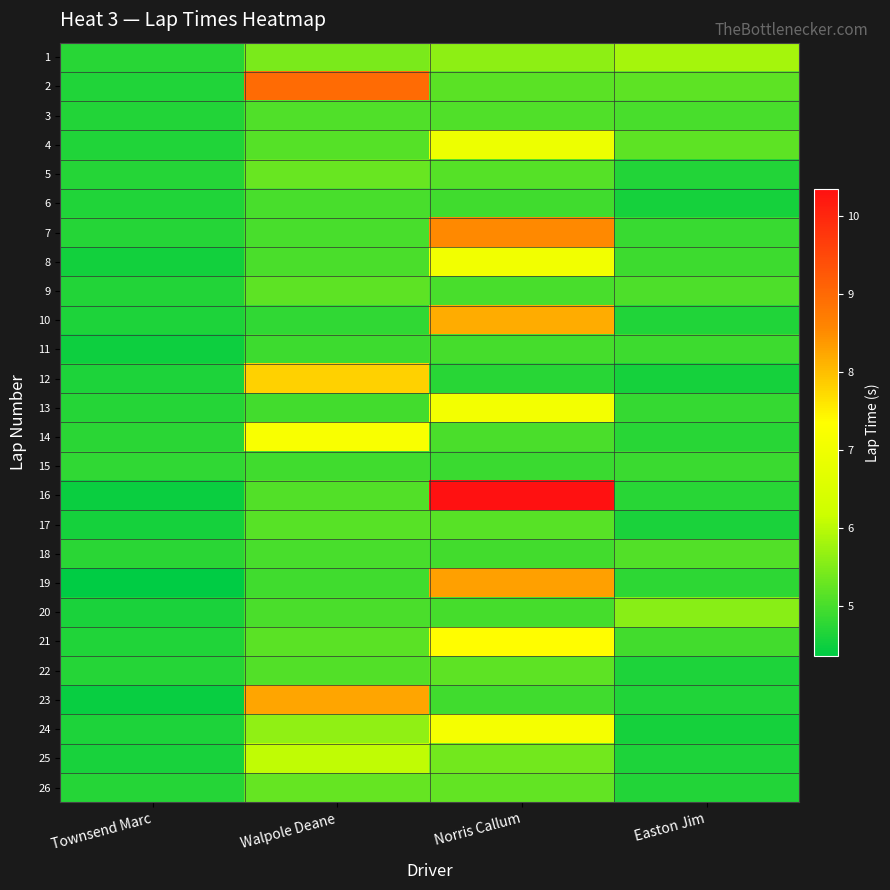

What is the spread (max minus min) of values at Easton Jim?

1.3